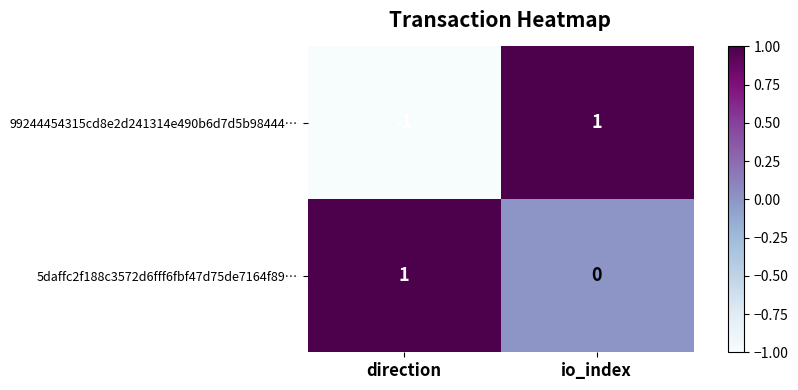

At which category is the sum across all series the highest?

io_index